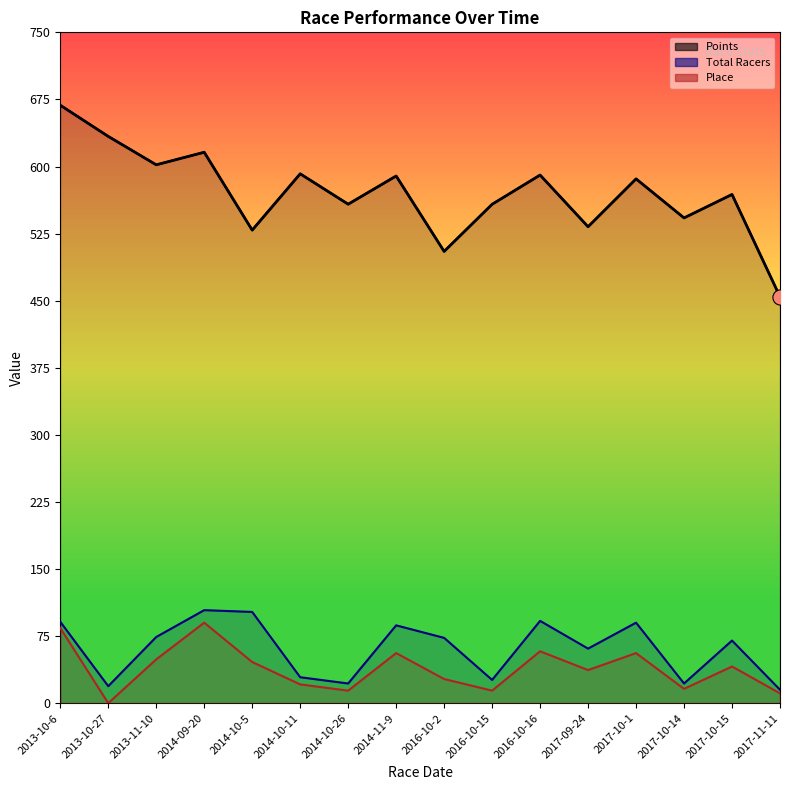

At how many categories does at least one series exceed 393?

16